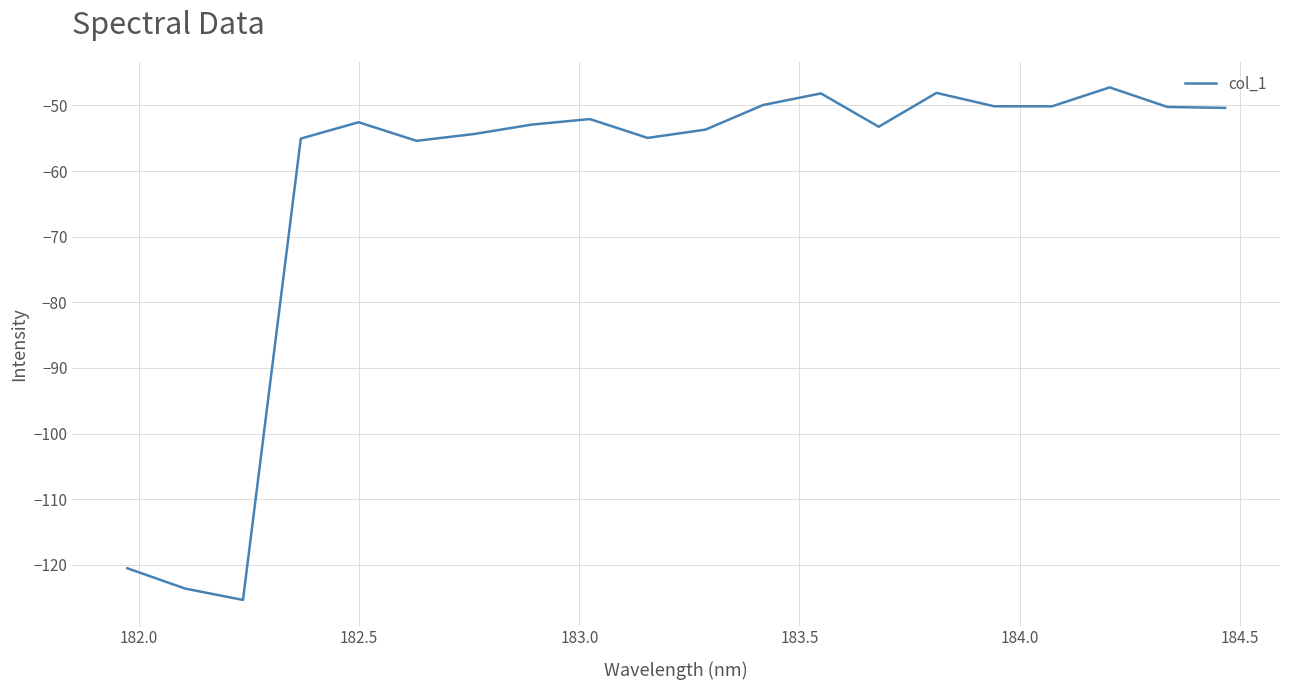

What is the smallest value displayed?

-125.4